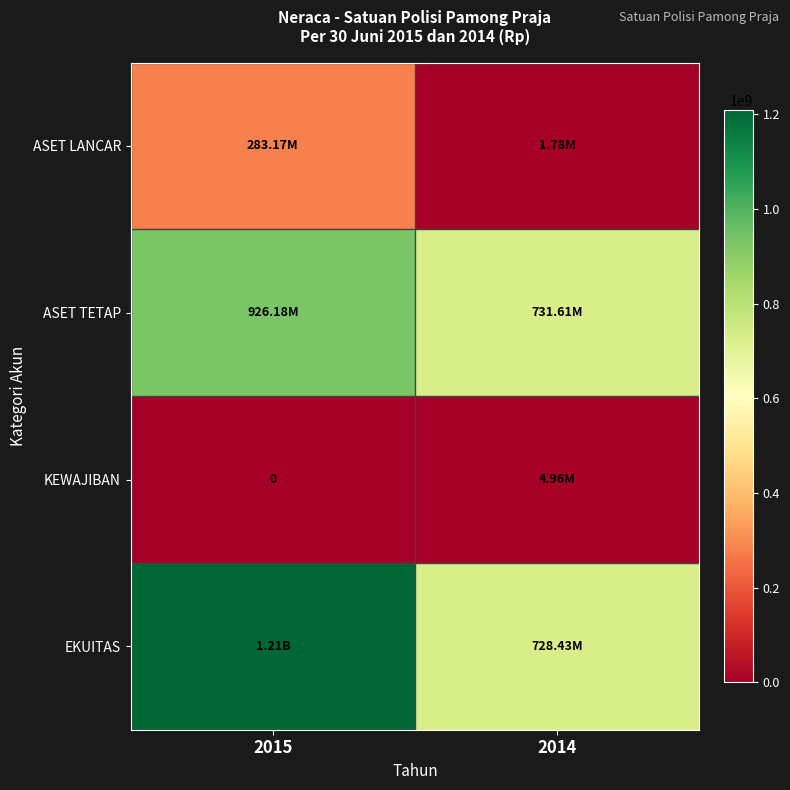

Which series changed the most between 2015 and 2014?

EKUITAS